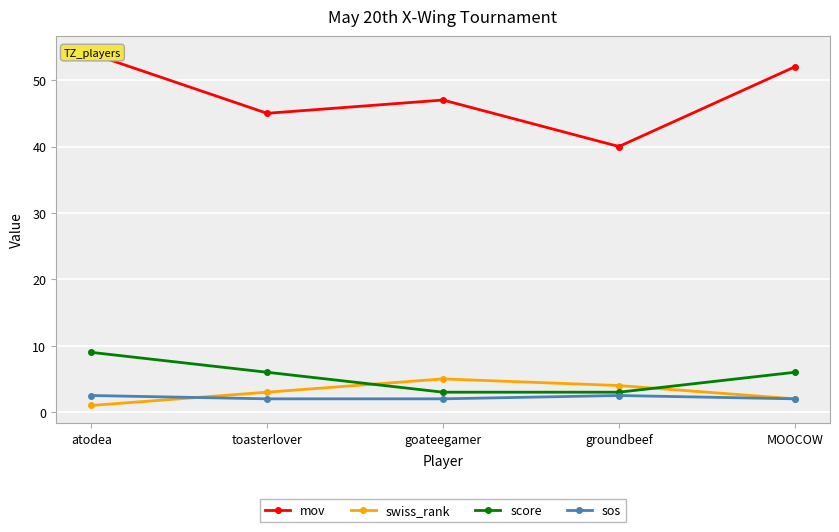

How many data points in mov are less than 47?

2